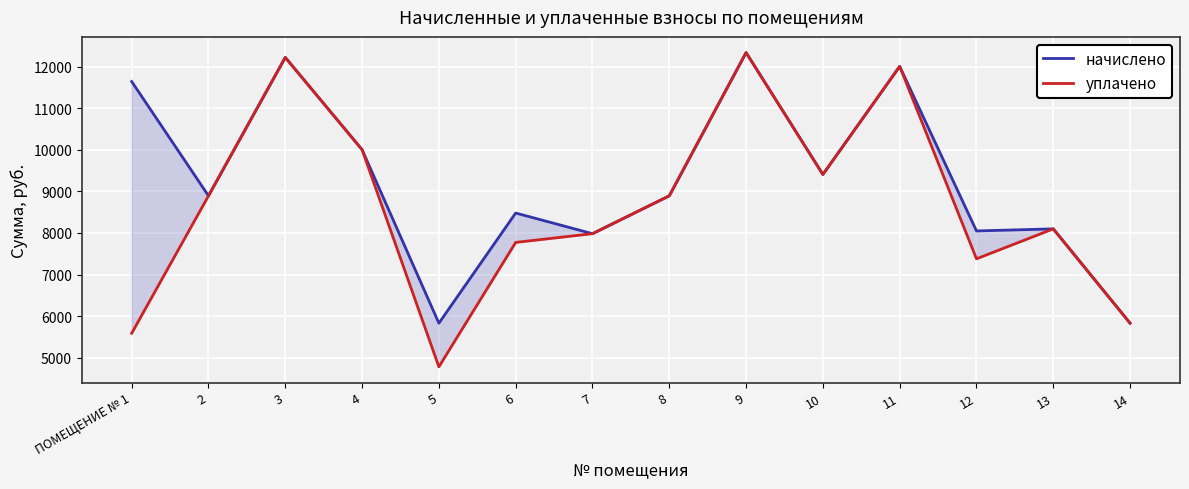

What is the difference between the highest and lowest values at 6?

706.6